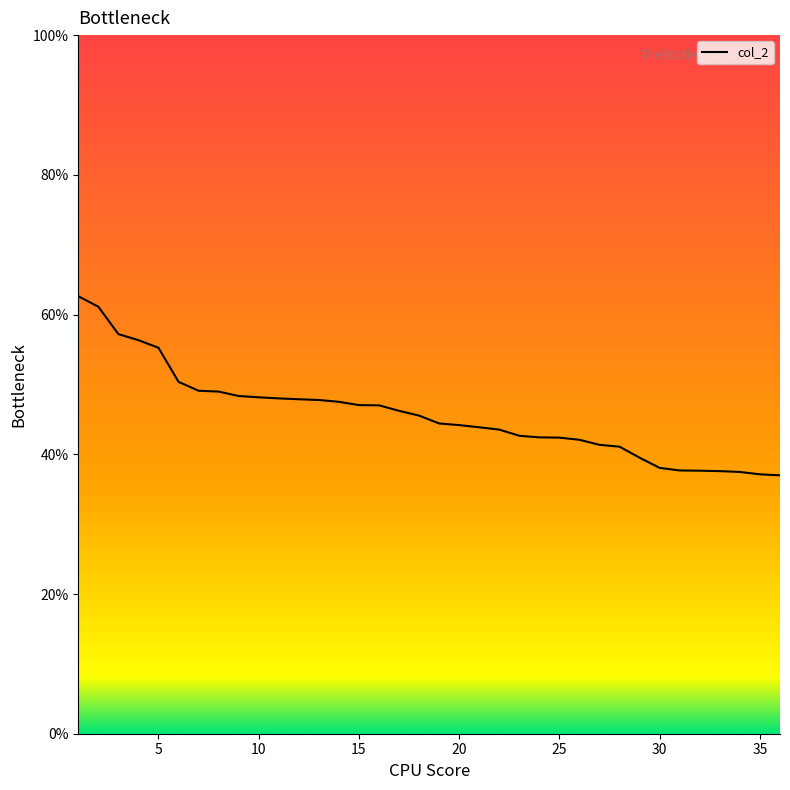

What is the greatest value displayed?

62.6